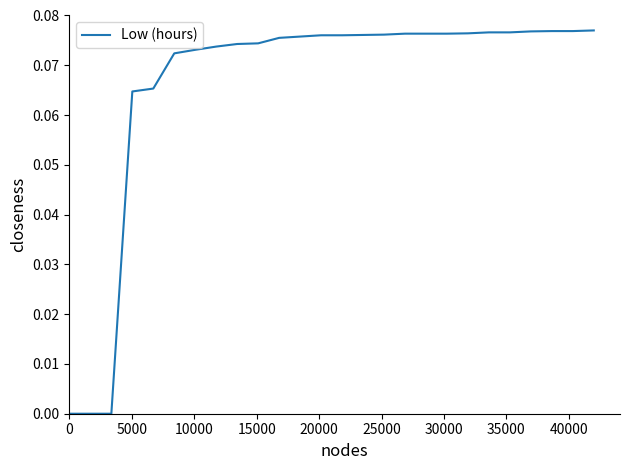

How many lines are shown in the chart?

1